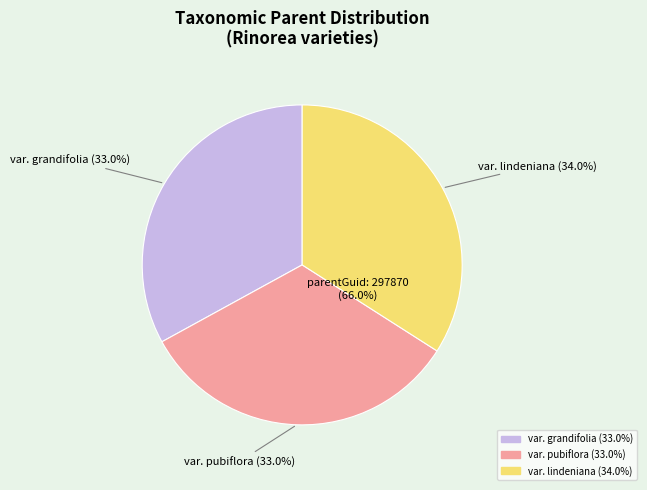

Count the number of slices in the pie.

3